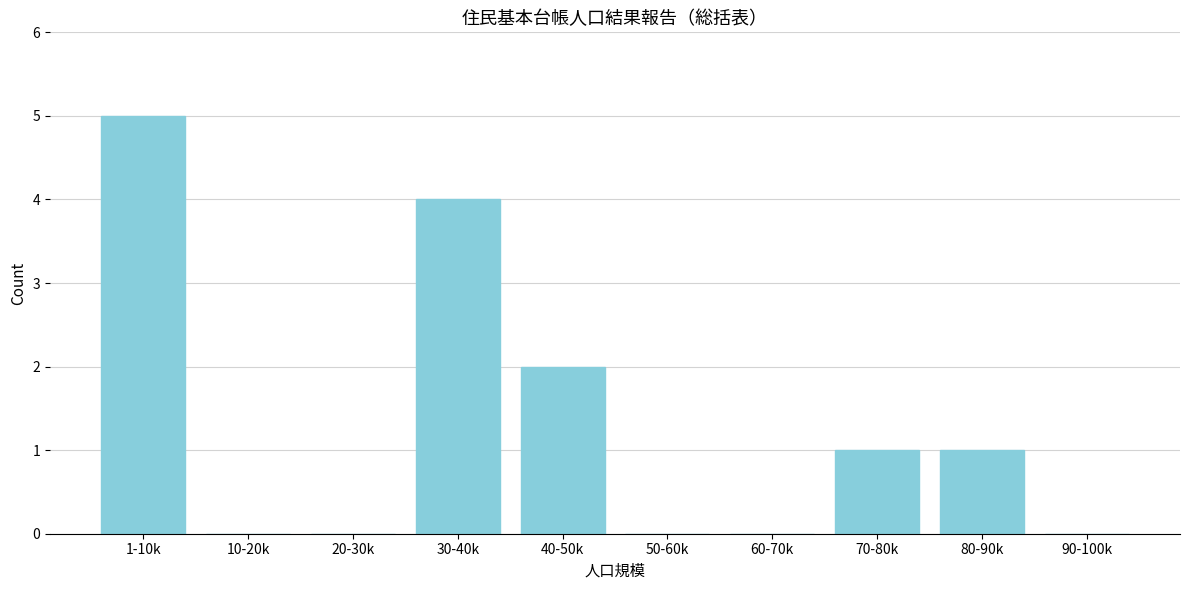

Reading right to left, extract all data points from this chart.

90-100k=0	80-90k=1	70-80k=1	60-70k=0	50-60k=0	40-50k=2	30-40k=4	20-30k=0	10-20k=0	1-10k=5